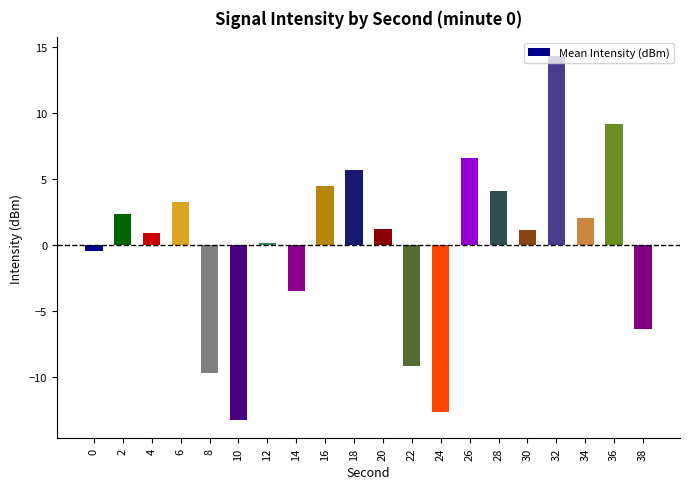

What is the difference between the values at 2 and 34?

0.3